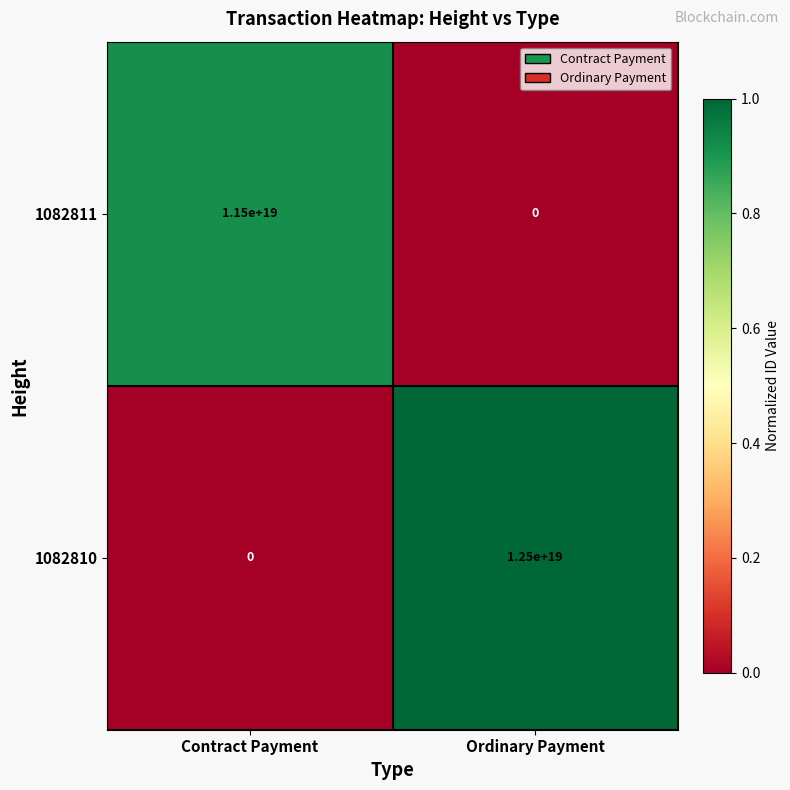

Rank the series by their maximum value, from lowest to highest.

1082811, 1082810